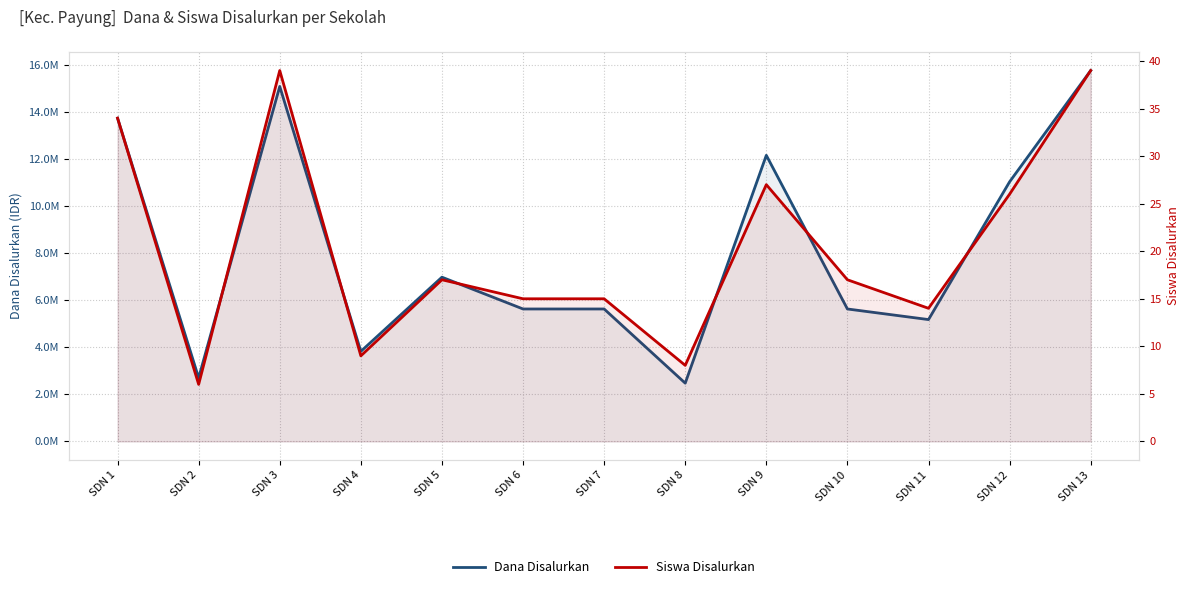

How many distinct data groups are displayed?

2